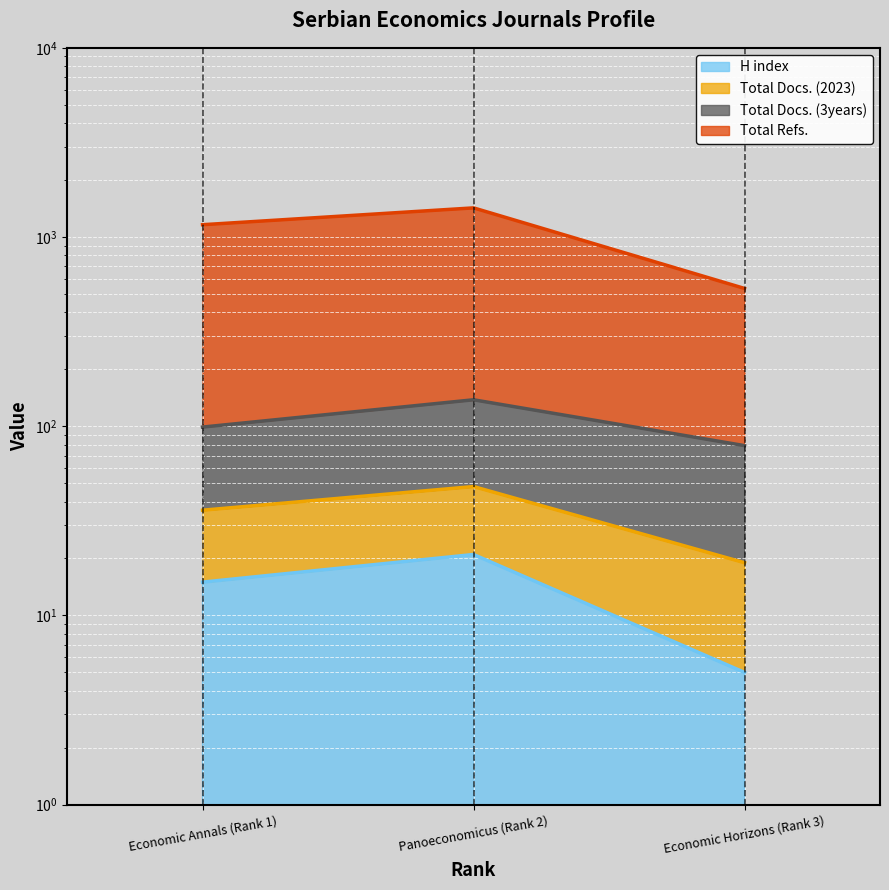

At which label does H index reach its peak?

Panoeconomicus (Rank 2)